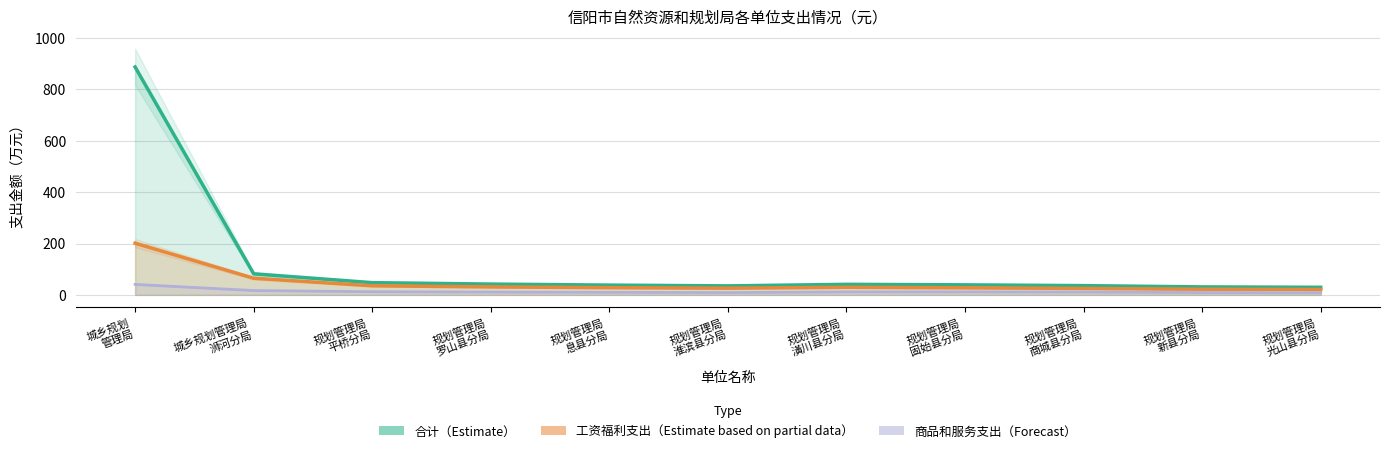

What are all the series names shown in the legend?

合计（Estimate）, 工资福利支出（Estimate based on partial data）, 商品和服务支出（Forecast）